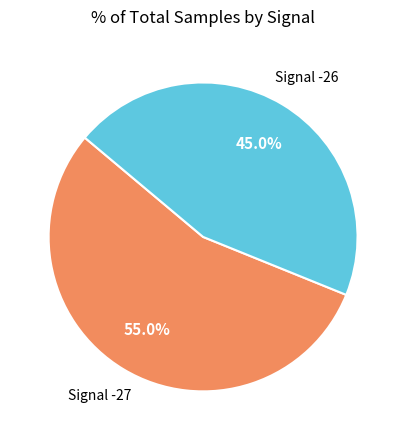

Is there a majority slice in this chart?

Yes